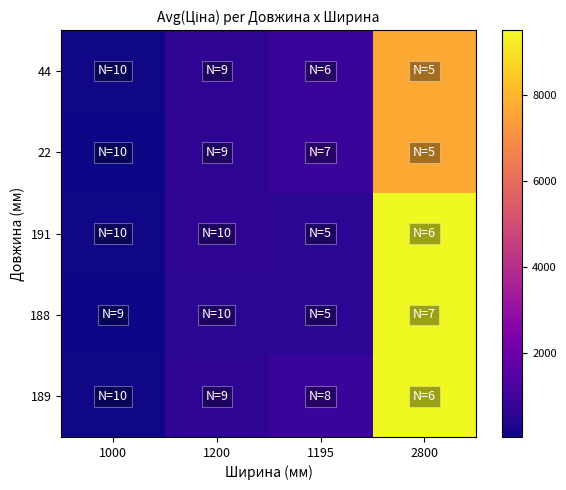

At which category does the chart reach its peak across all series?

2800